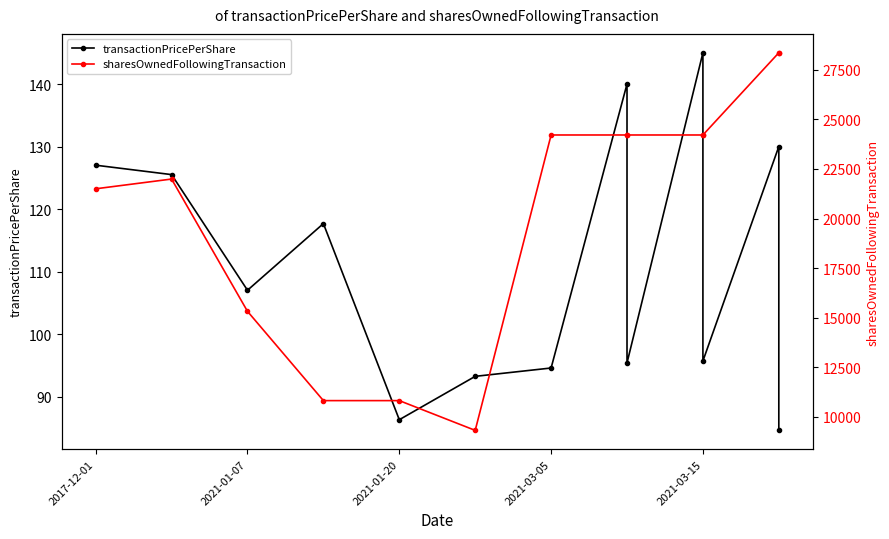

Does the chart have visible grid lines?

No